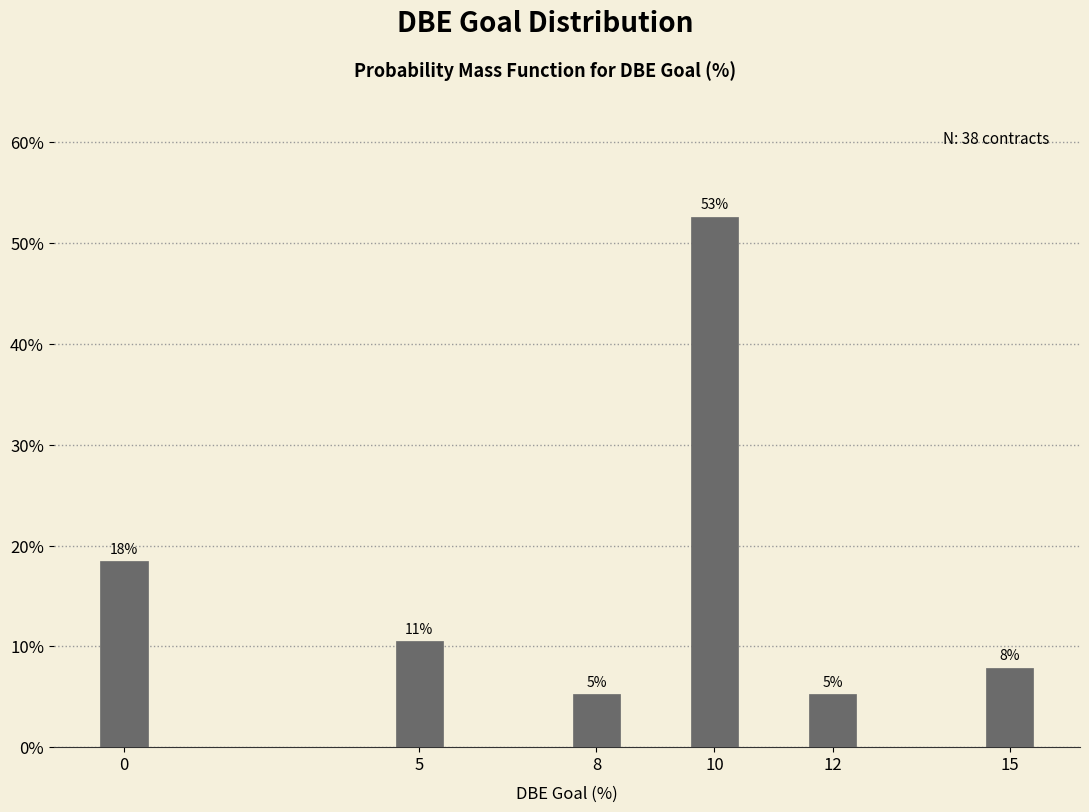

Are the bars horizontal?

No